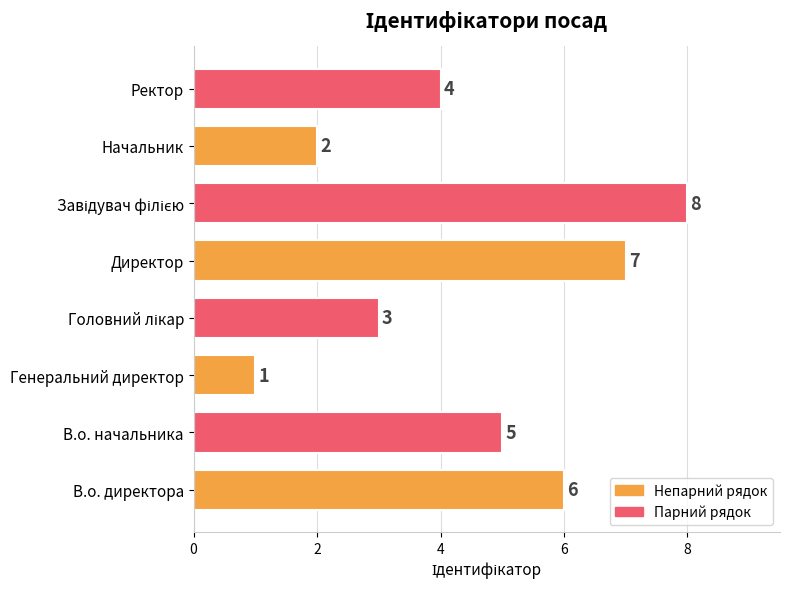

The chart shows a value of 4 at Ректор. True or false?

True